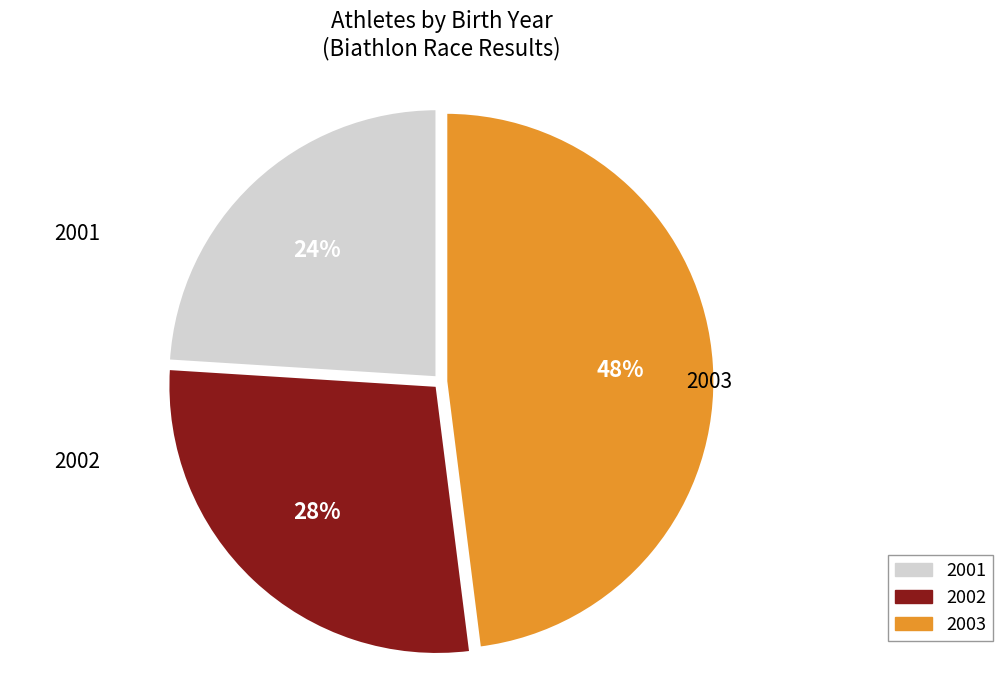

Between 2001 and 2002, which is larger?

2002